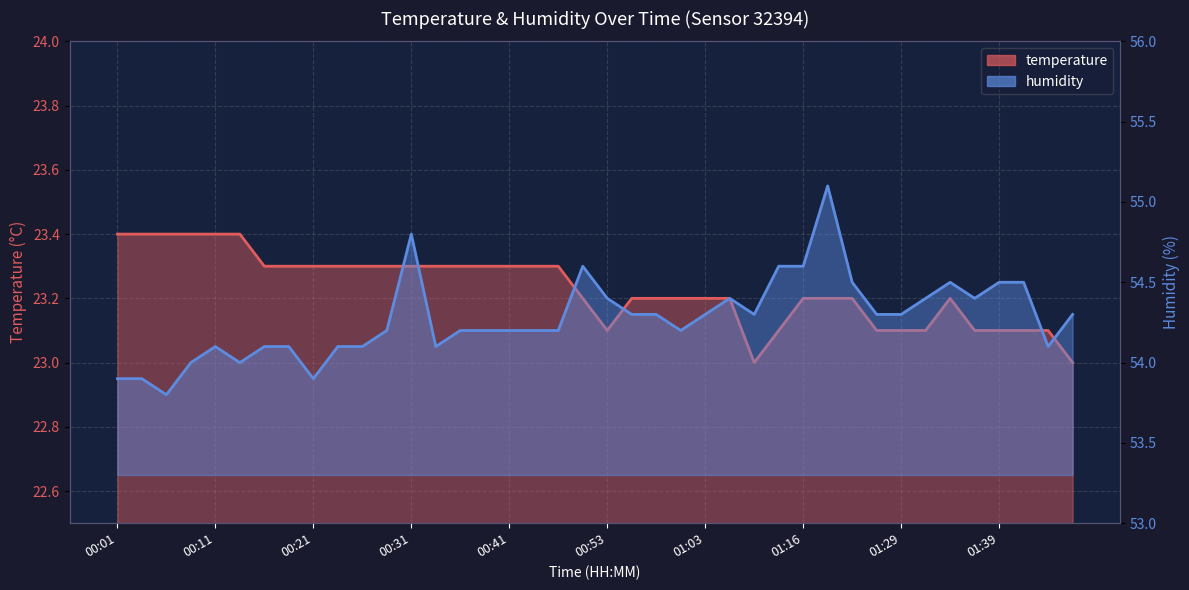

At which label does humidity first exceed 54?

00:11